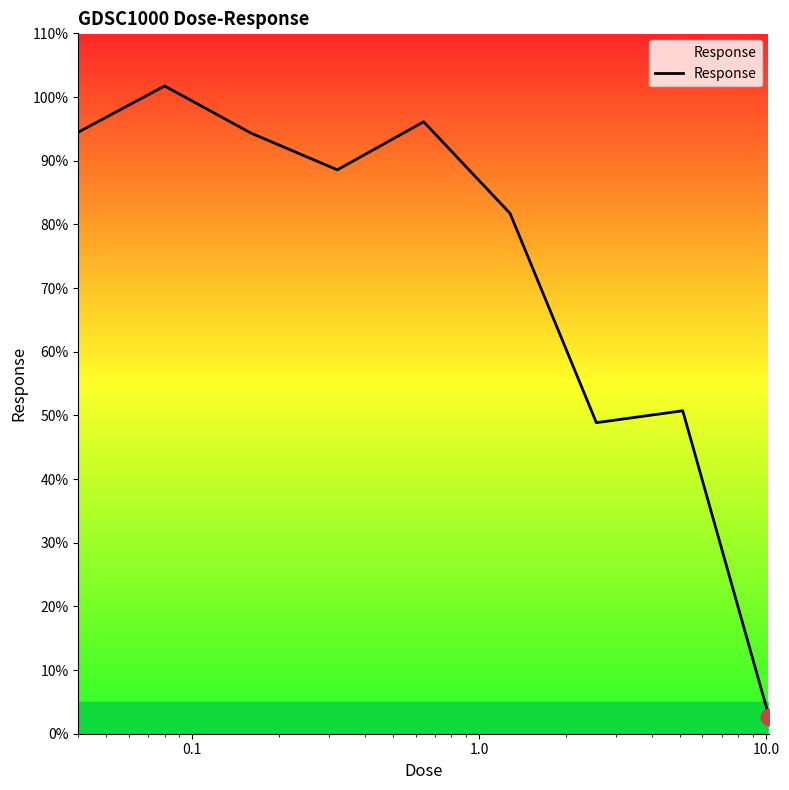

What is the difference between the maximum and minimum values?

99.1